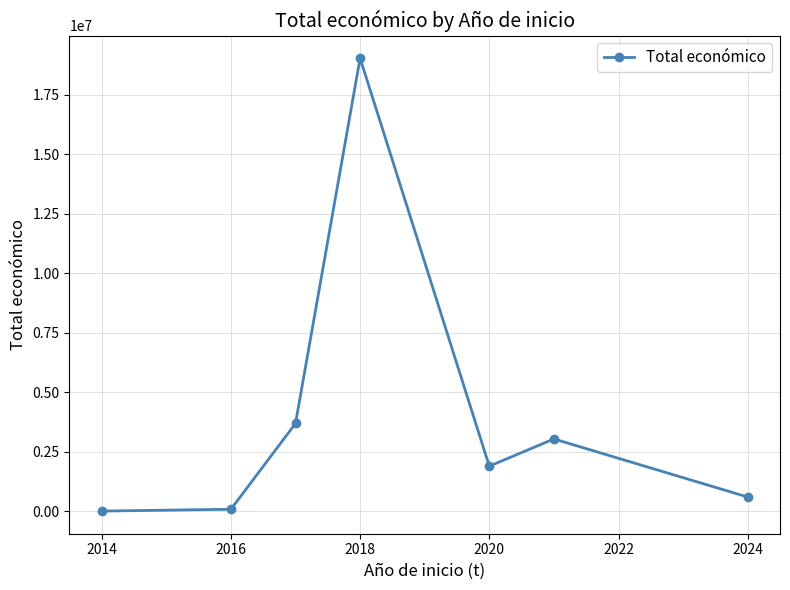

What is the average value?

4049300